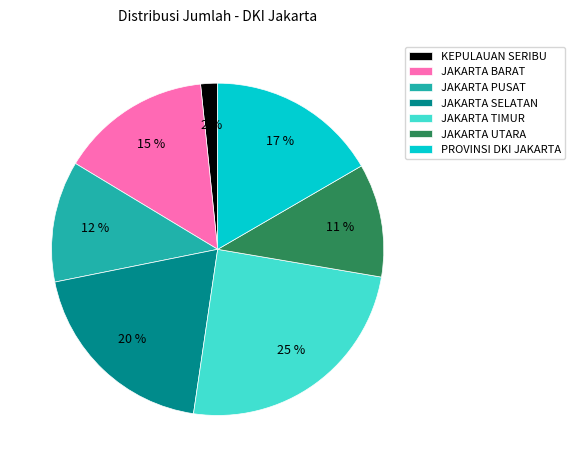

What is the ratio of the value at JAKARTA BARAT to the value at JAKARTA PUSAT?

1.2